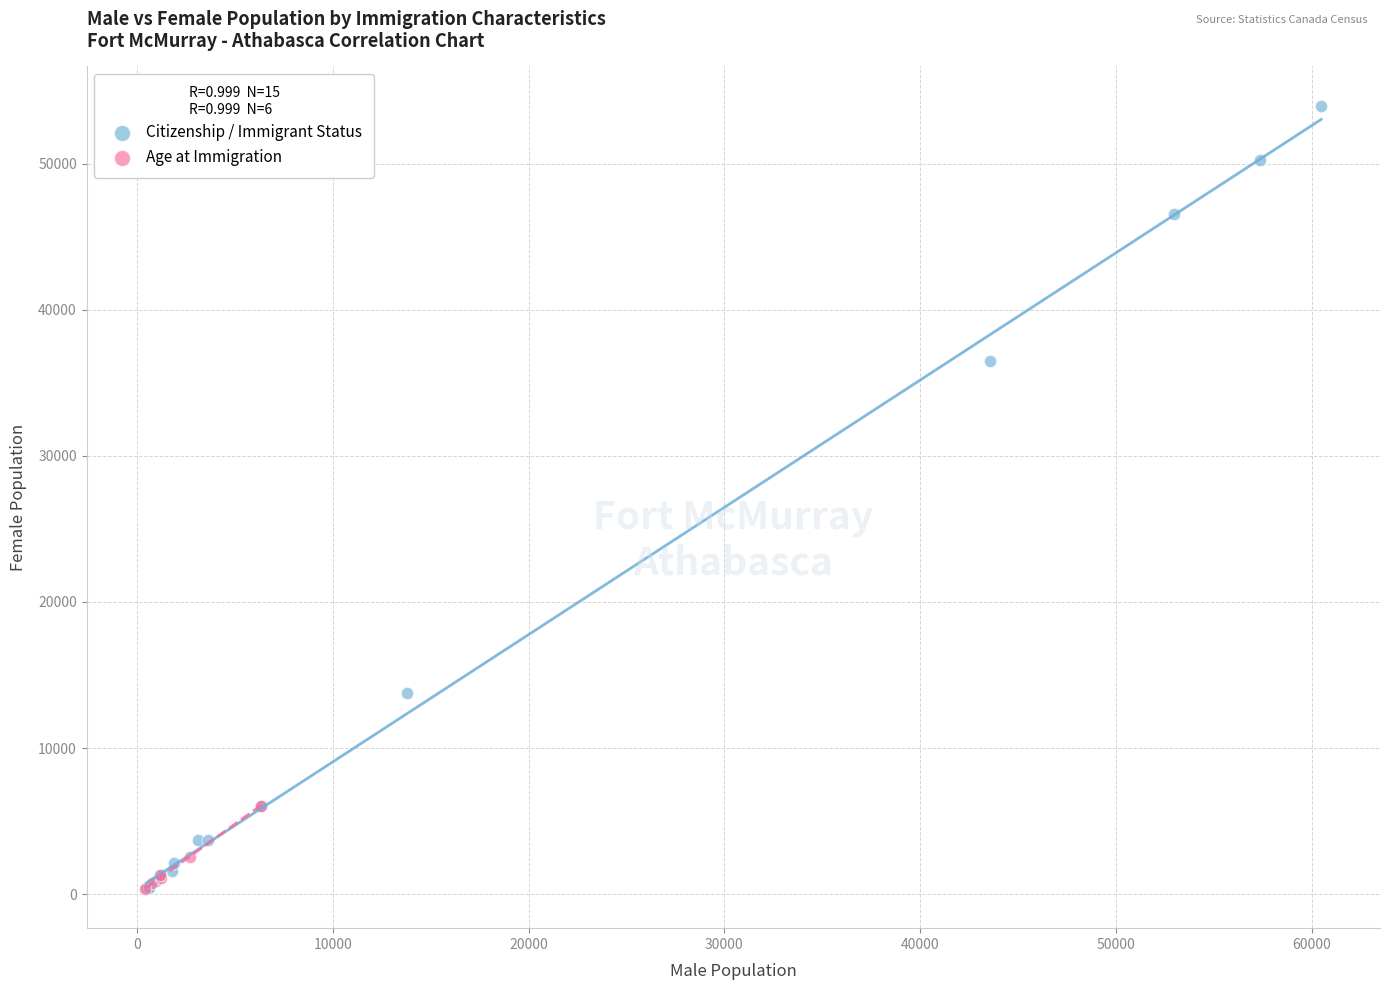

Which series reaches the maximum Y coordinate?

Citizenship / Immigrant Status